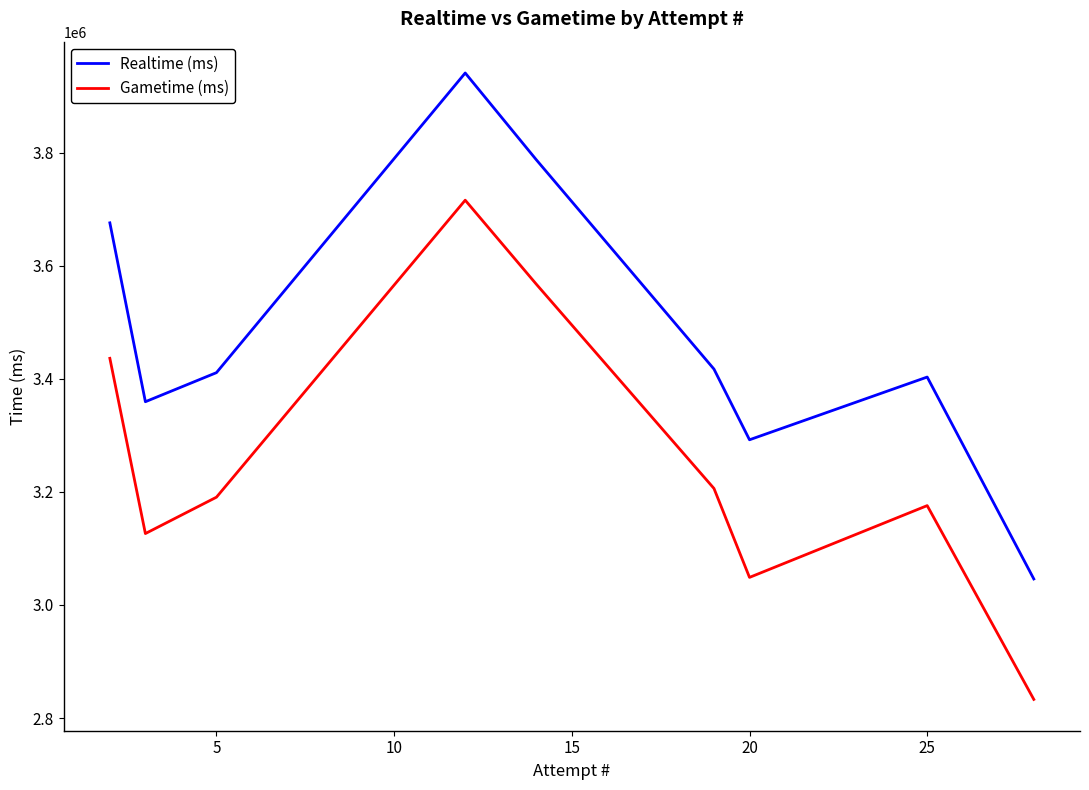

True or false: Gametime (ms) and Realtime (ms) cross at least once.

False